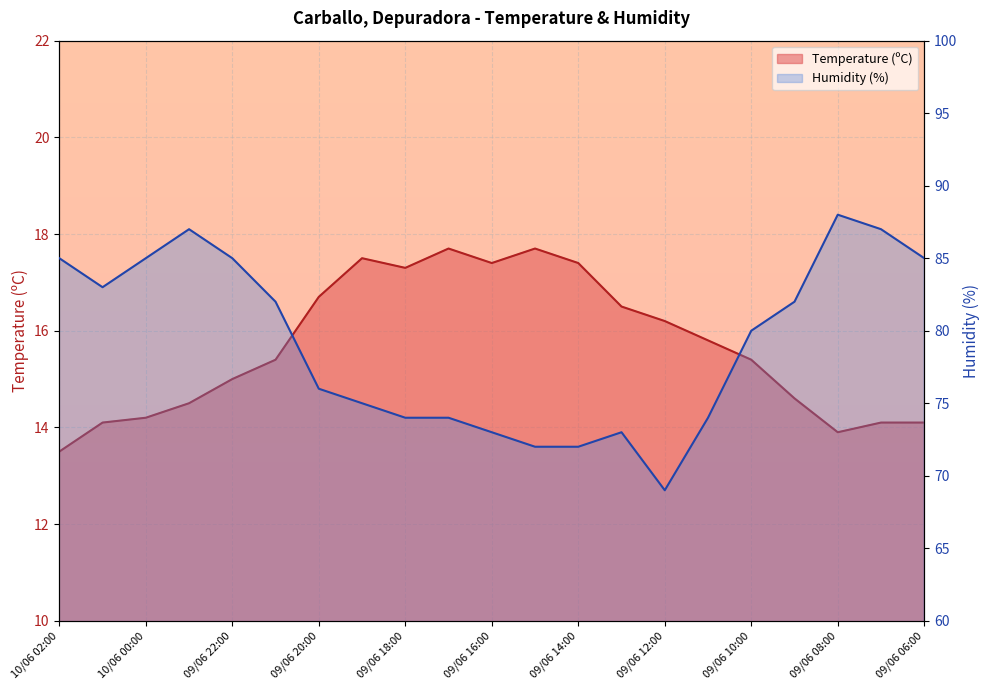

Between 09/06 18:00 and 09/06 14:00, which series saw the biggest shift?

Humidity (%)